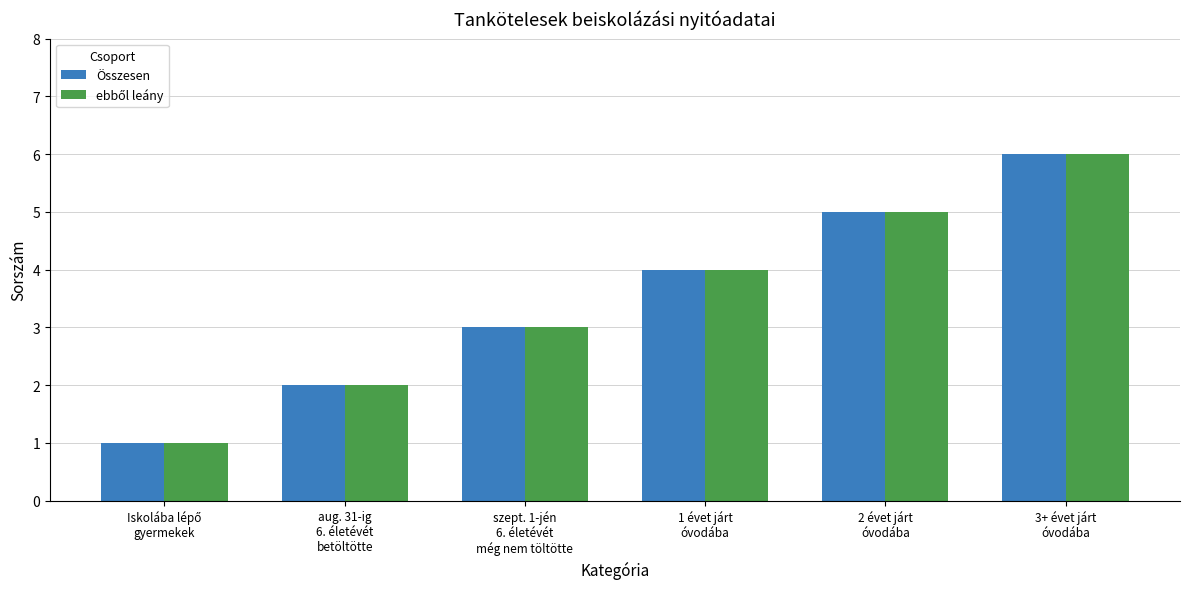

What is the average value of the Összesen series?

4